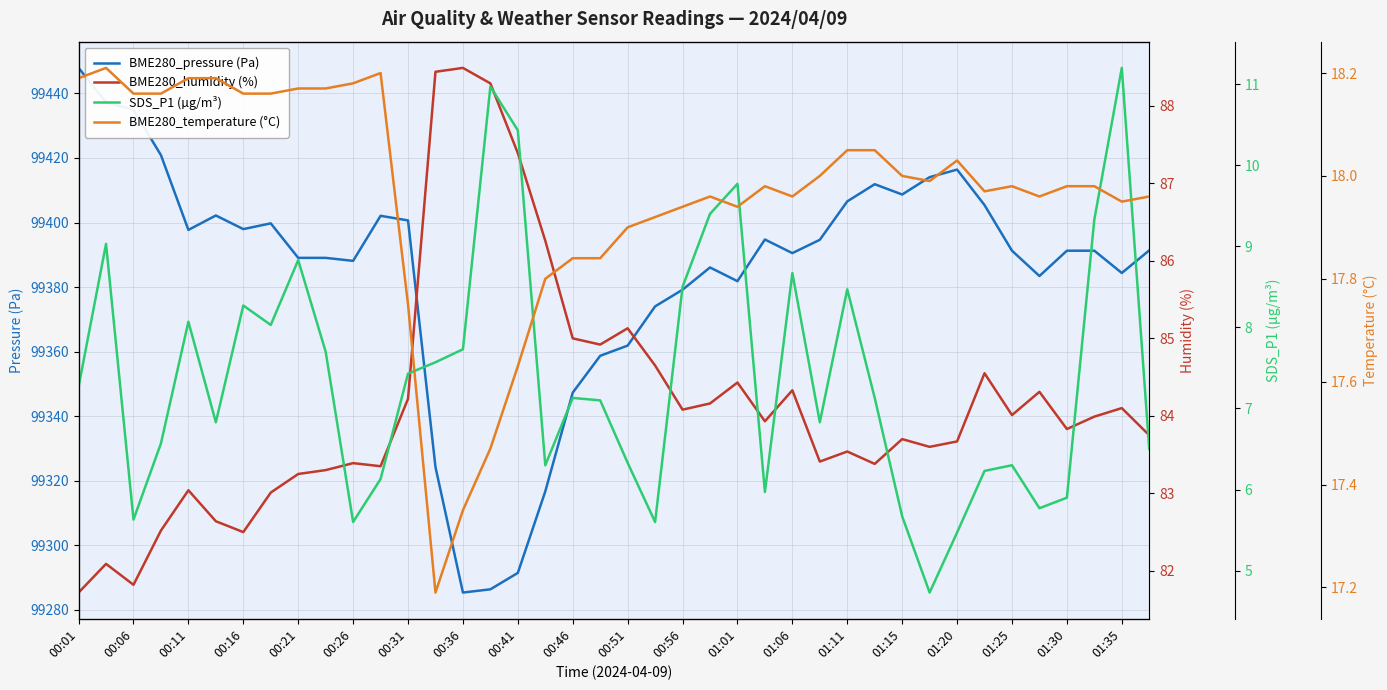

Rank the series by their maximum value, from highest to lowest.

BME280_pressure (Pa), BME280_humidity (%), BME280_temperature (°C), SDS_P1 (µg/m³)